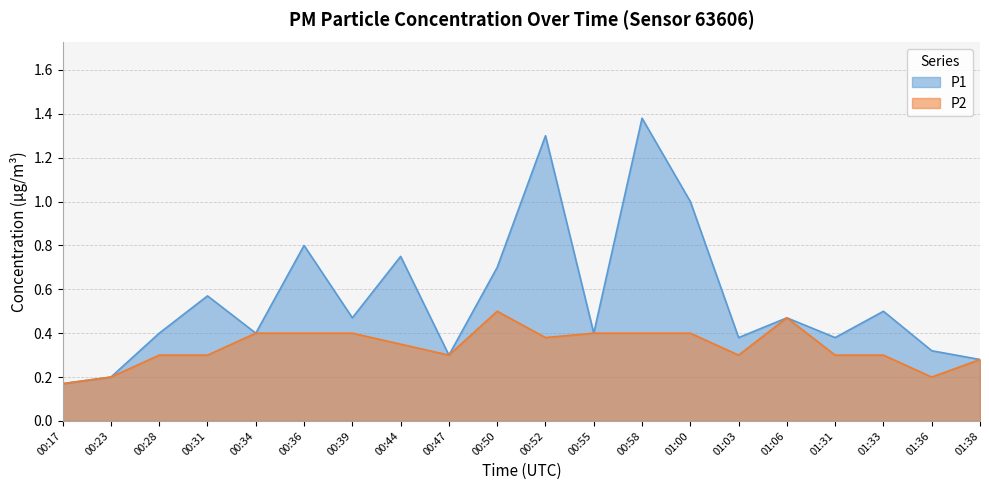

What is the lowest value of the P1 series?

0.2